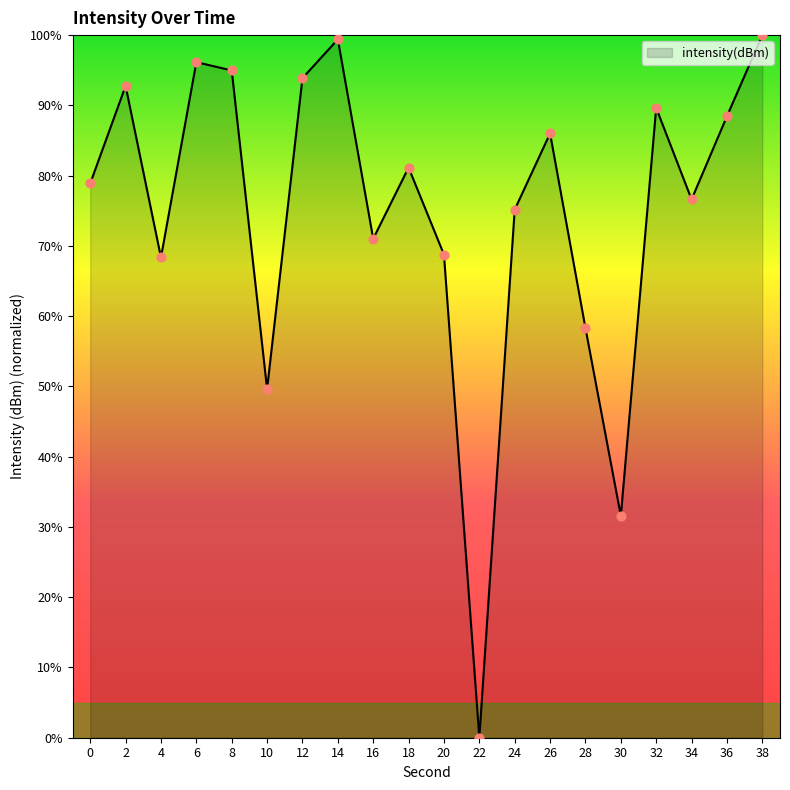

What is the change in value from 22 to 38?

+100.0